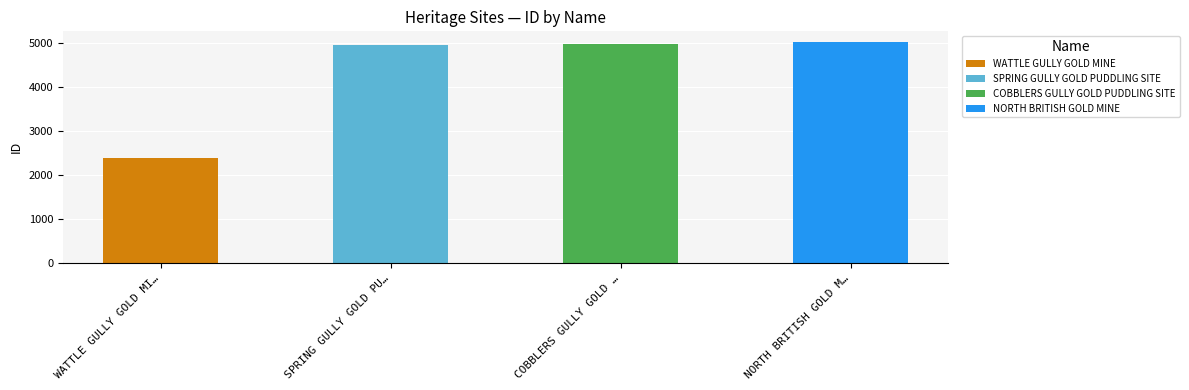

Is it true that the value at COBBLERS GULLY GOLD PUDDLING SITE is 1836?

False